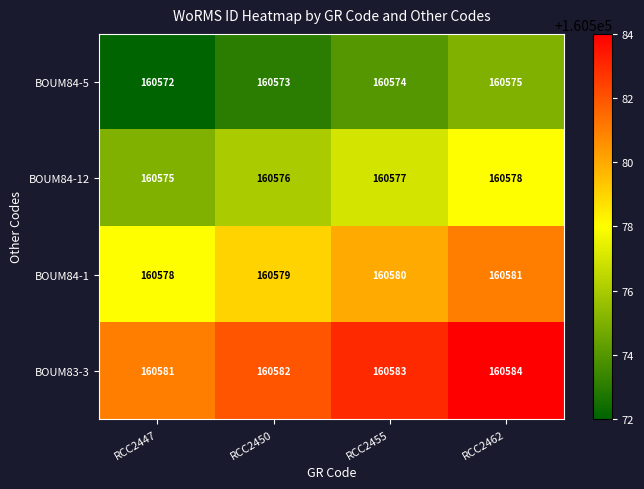

True or false: BOUM84-1 has a value of 160581 at RCC2462.

True